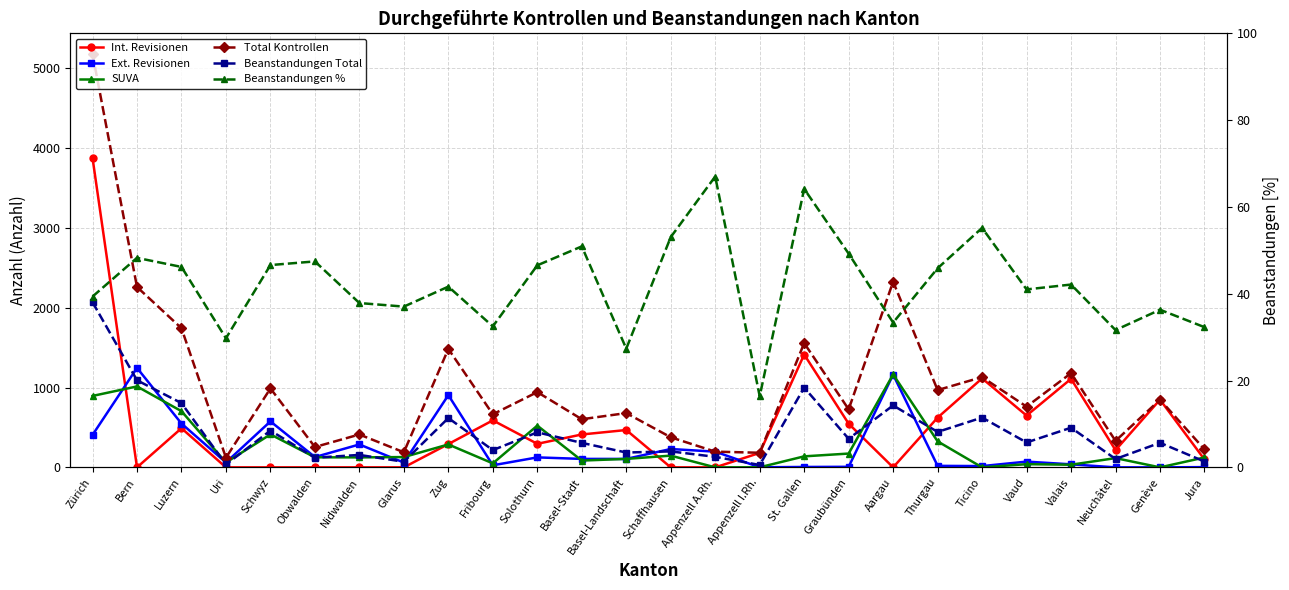

What is the total value across all series at Basel-Landschaft?

1573.3